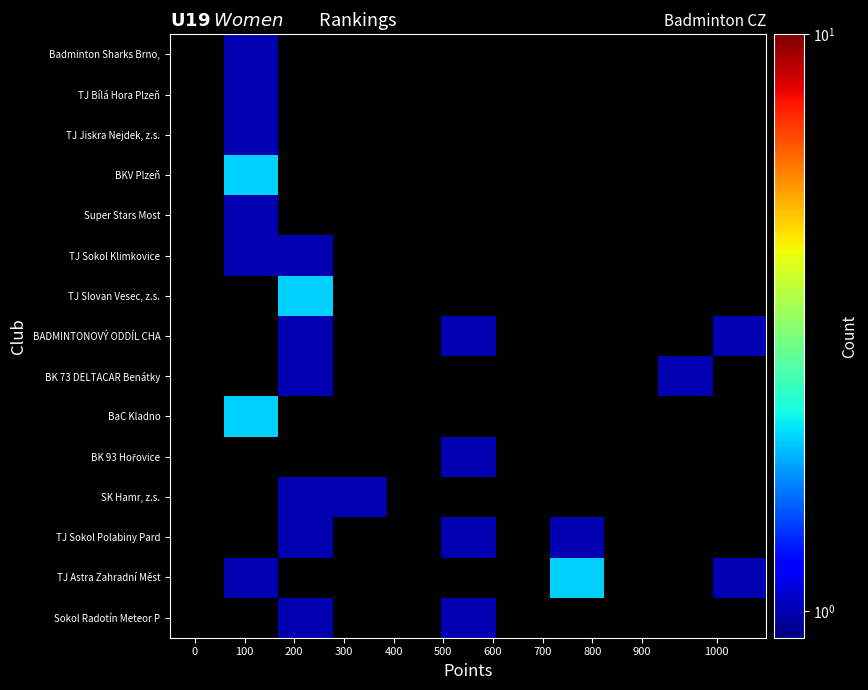

How many series are shown in this chart?

15